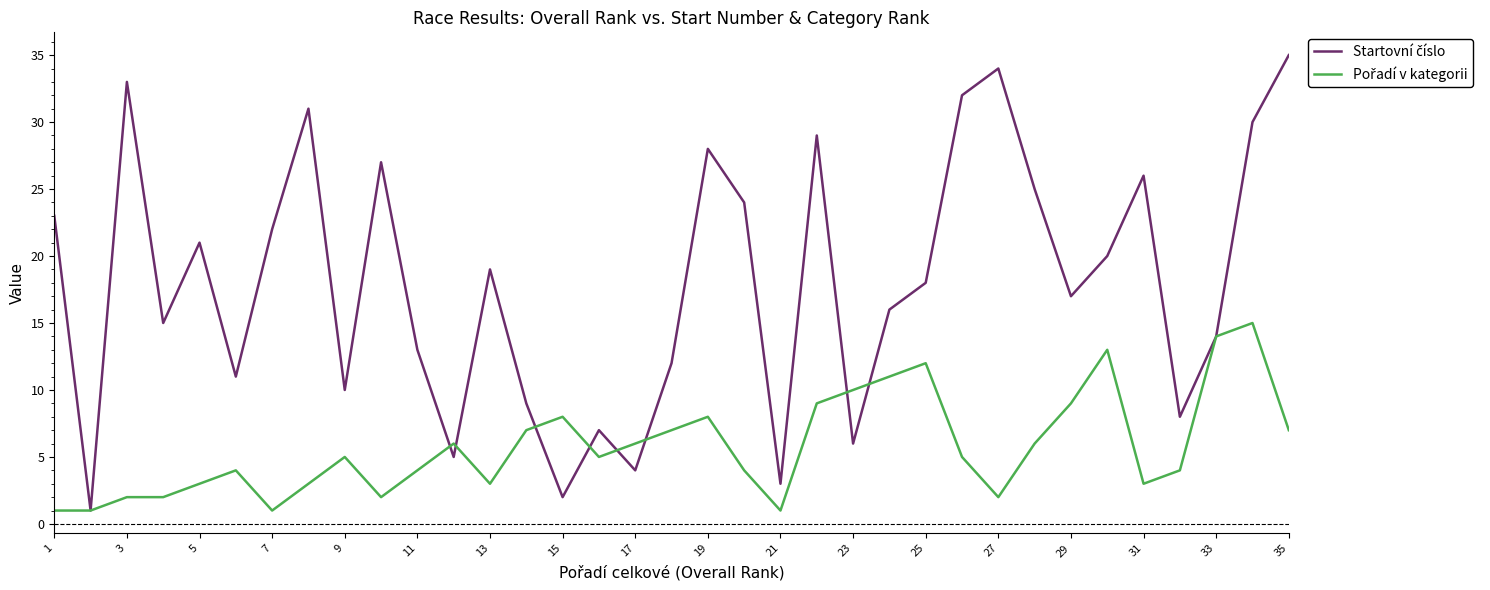

What is the greatest value displayed?

35